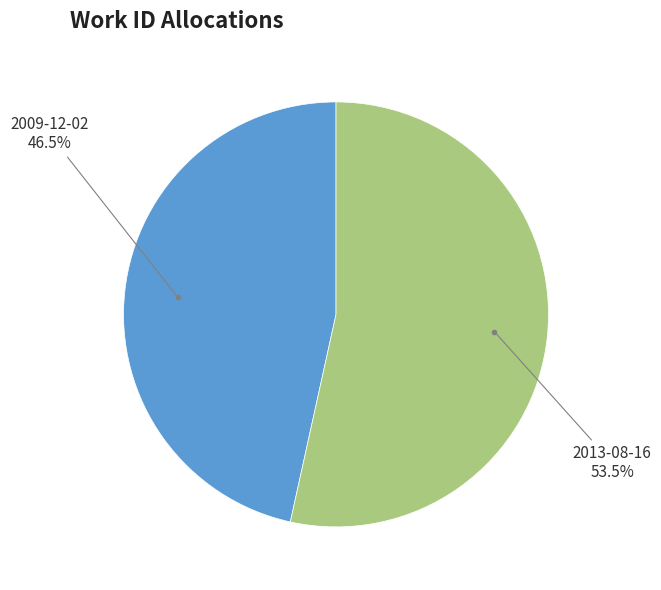

How many slices are in this pie chart?

2